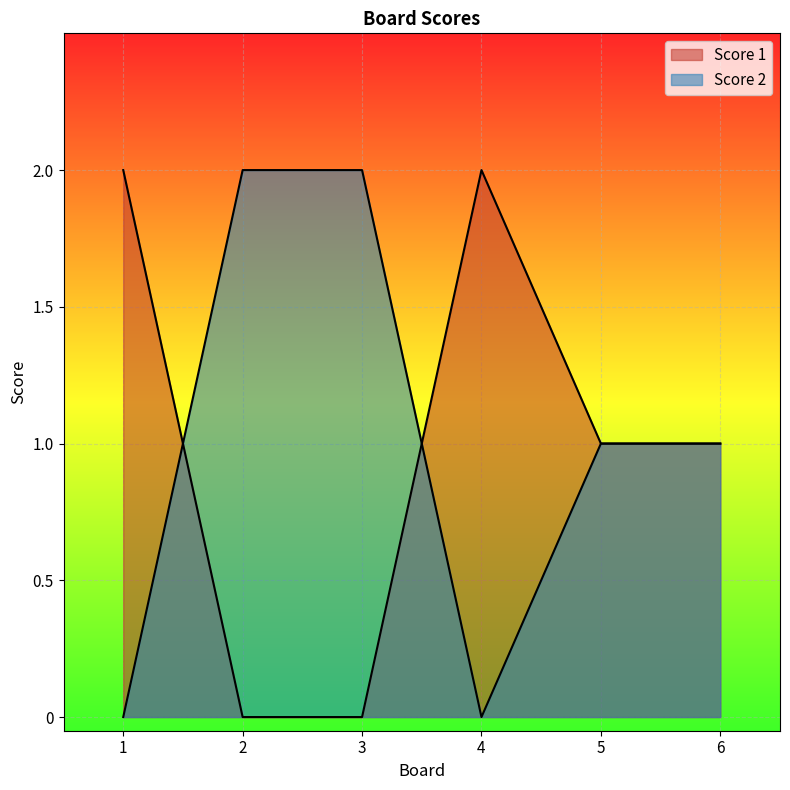

How many values in Score 2 are above zero?

4